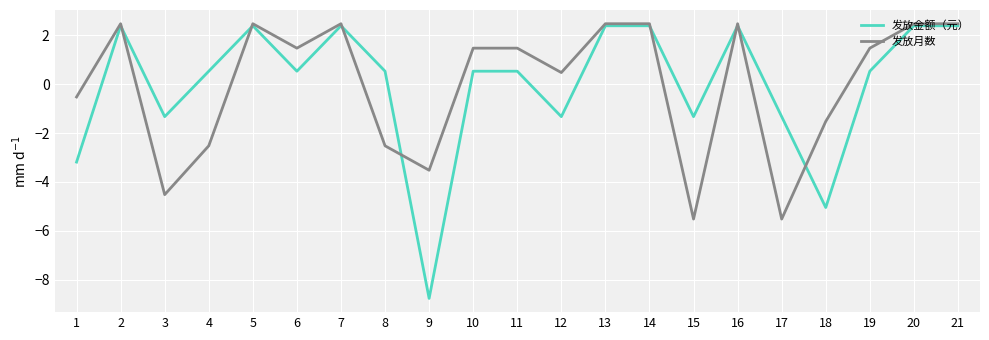

What is the difference between the highest and lowest values at 18?

3.5